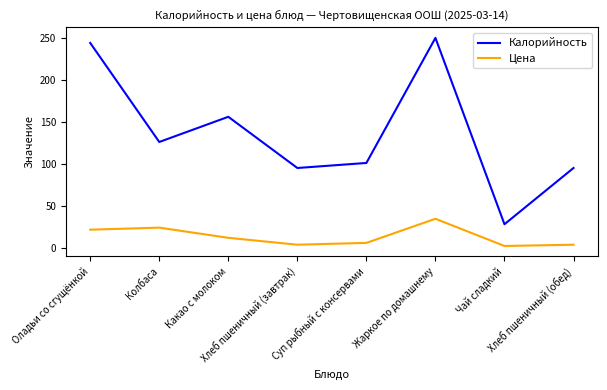

True or false: Цена and Калорийность intersect in this chart.

False